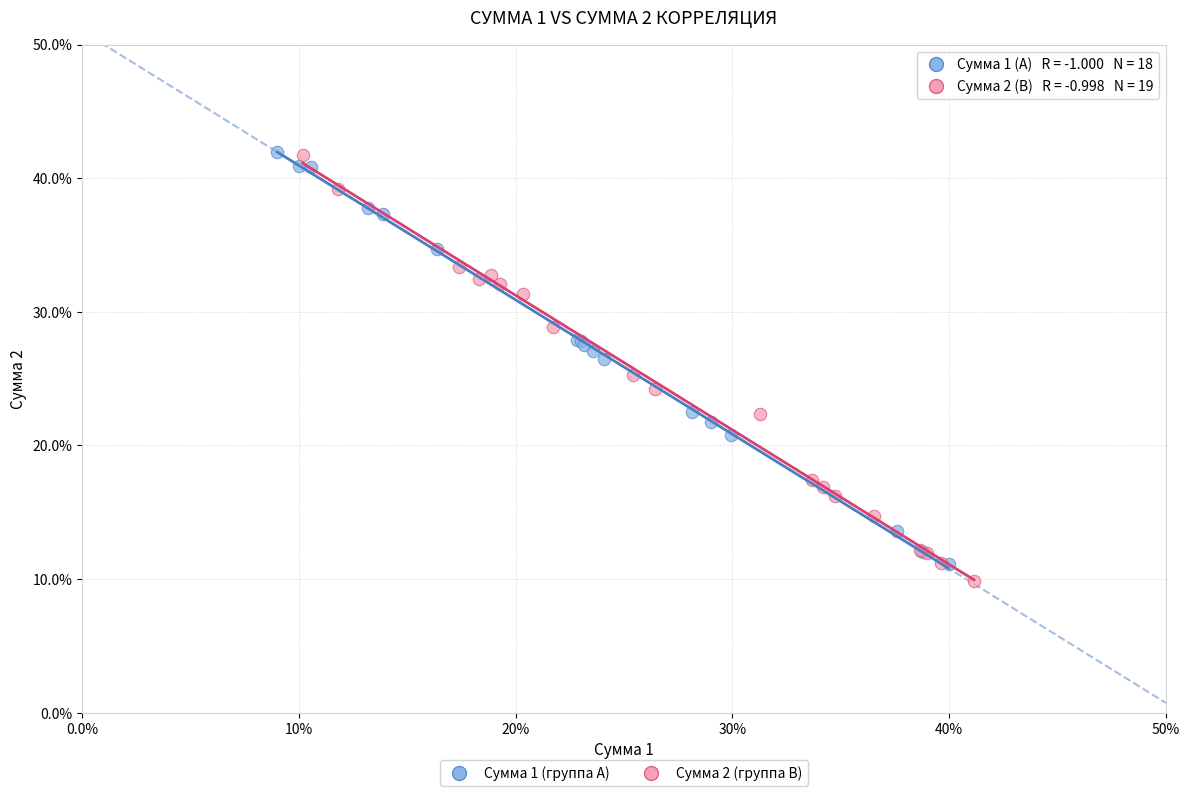

What are all the series names shown in the legend?

Сумма 1 (группа A), Сумма 2 (группа B)